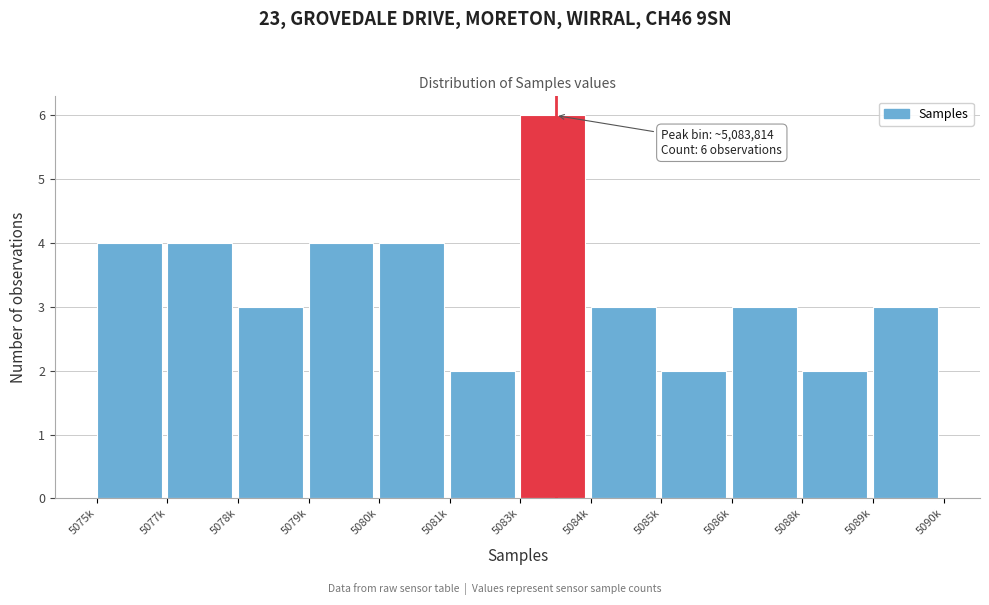

Reading left to right, list all the values displayed in this chart.

4	4	3	4	4	2	6	3	2	3	2	3